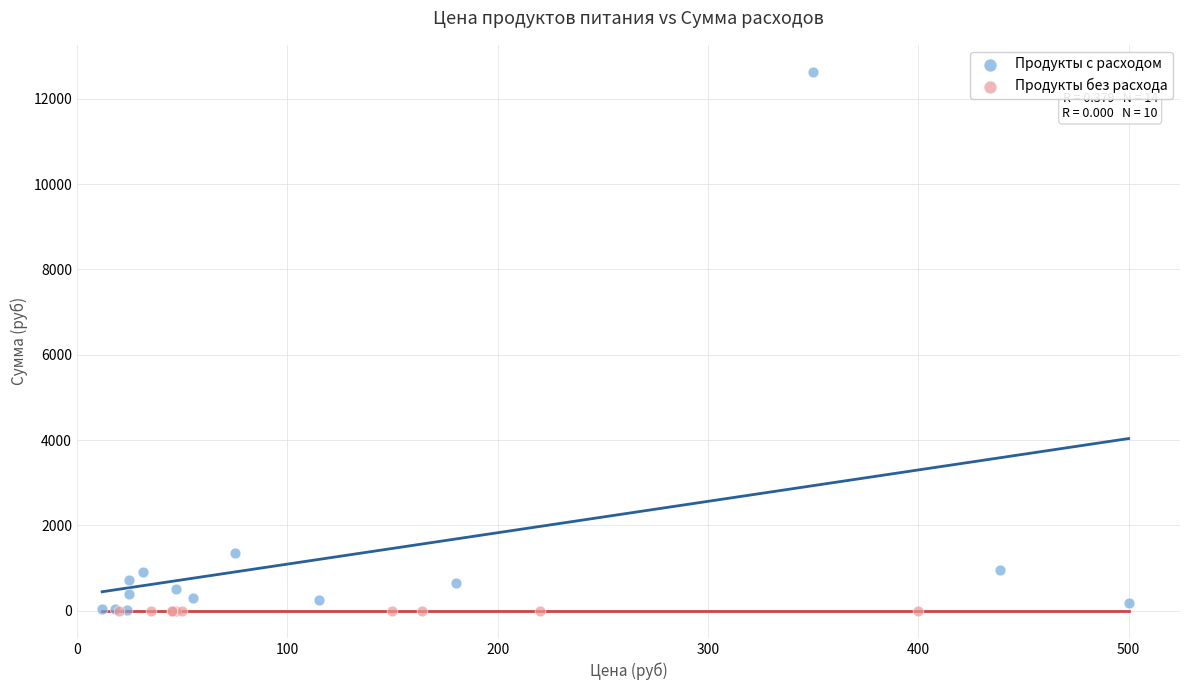

Which series reaches the maximum Y coordinate?

Продукты с расходом